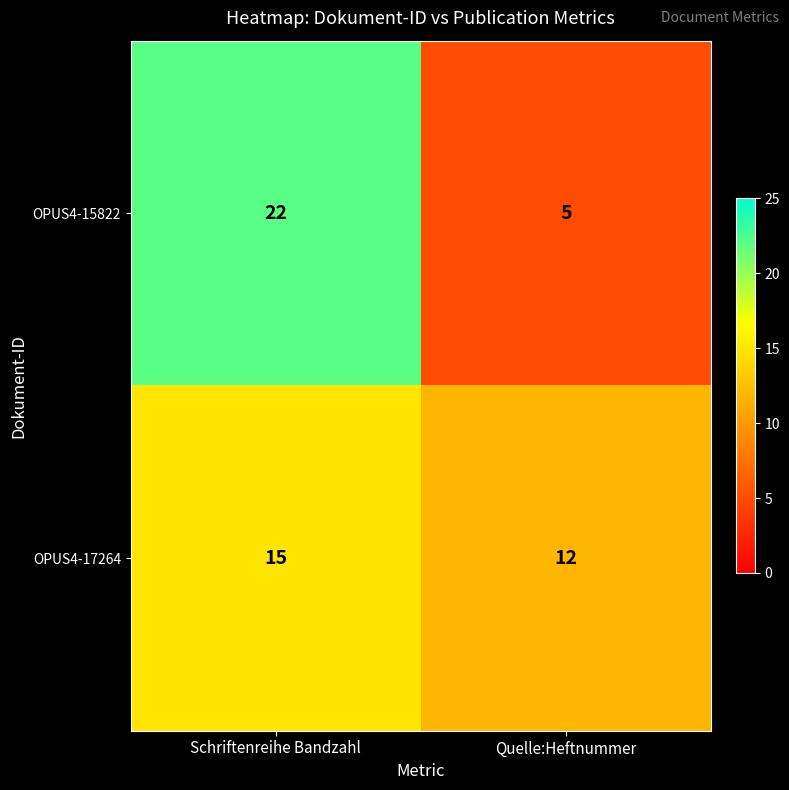

Reading left to right, transcribe all the data shown in this chart.

OPUS4-15822: Schriftenreihe Bandzahl=22	Quelle:Heftnummer=5
OPUS4-17264: Schriftenreihe Bandzahl=15	Quelle:Heftnummer=12